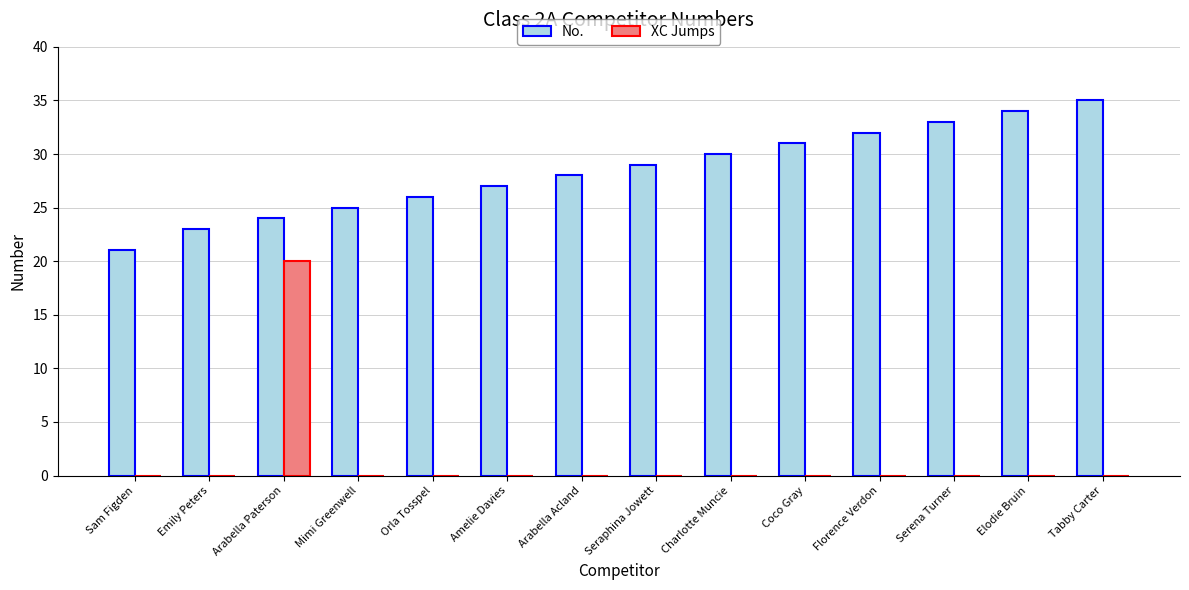

Which label corresponds to the largest value in the chart?

Tabby Carter